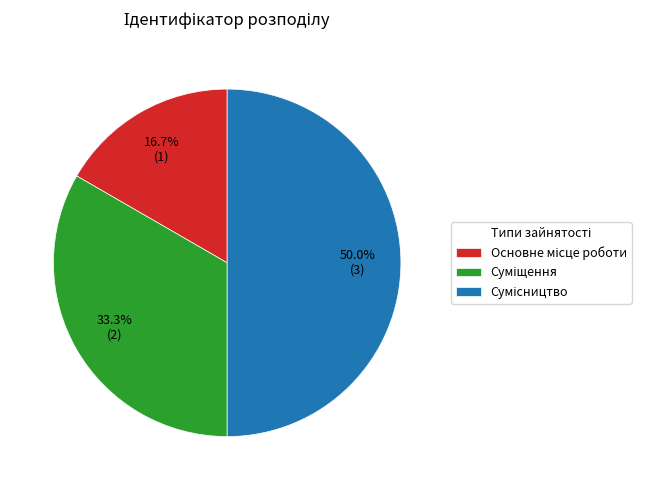

To the nearest percent, what percentage of the pie is Сумісництво?

50%